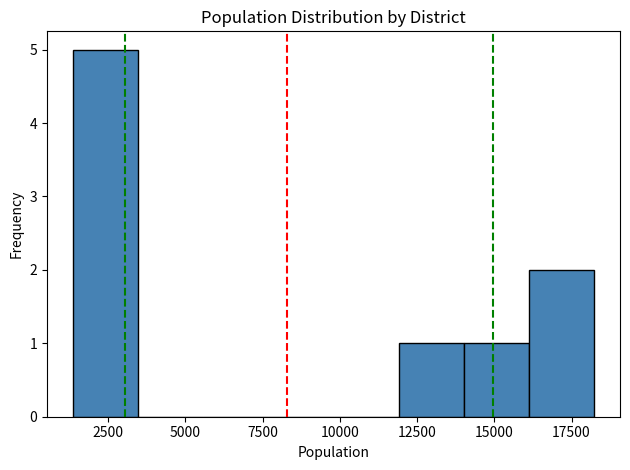

Over which range of the x-axis is the bar tallest?

1500 to 3500